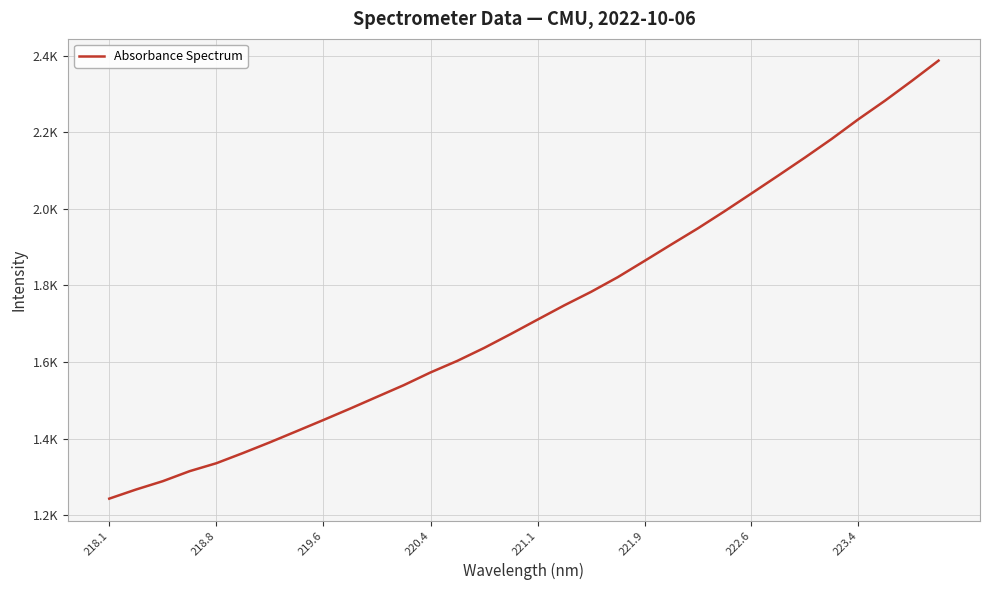

Reading left to right, what are all the values shown in this chart?

1243.1	1266.9	1288.7	1314.8	1335.6	1362.3	1390.2	1419.2	1448.5	1478.3	1508.9	1539.4	1572.6	1602.7	1636.4	1672.9	1710.5	1747.7	1783.0	1821.3	1863.7	1906.6	1948.9	1993.7	2039.9	2086.4	2133.6	2182.2	2233.6	2282.3	2333.7	2386.7